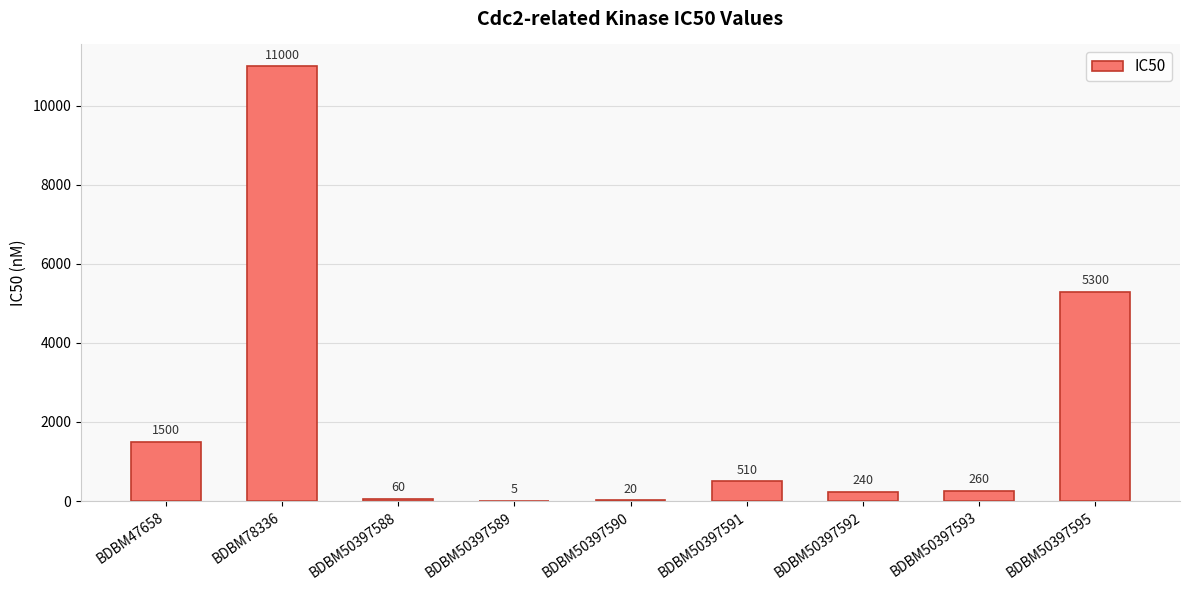

Is it true that the value at BDBM50397593 is 260?

True